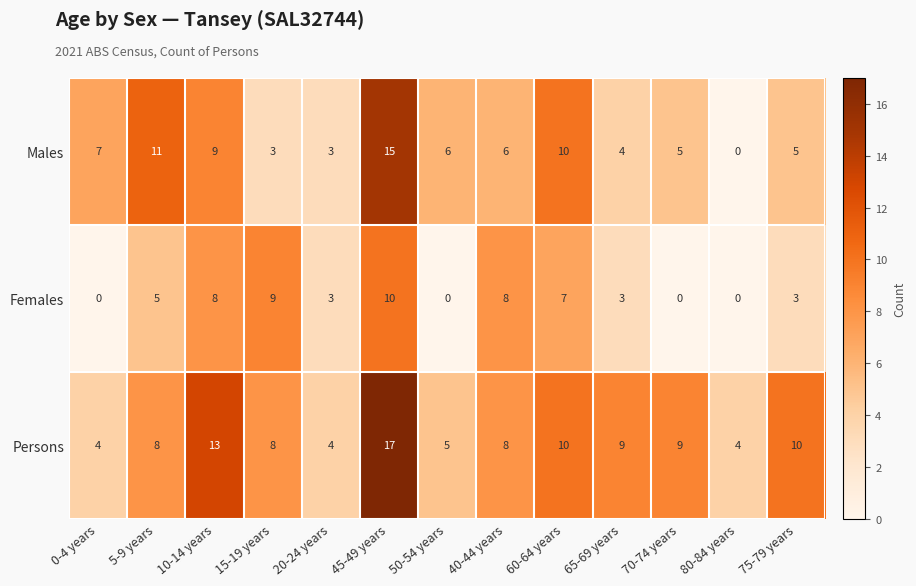

What is the average value of the Females series?

4